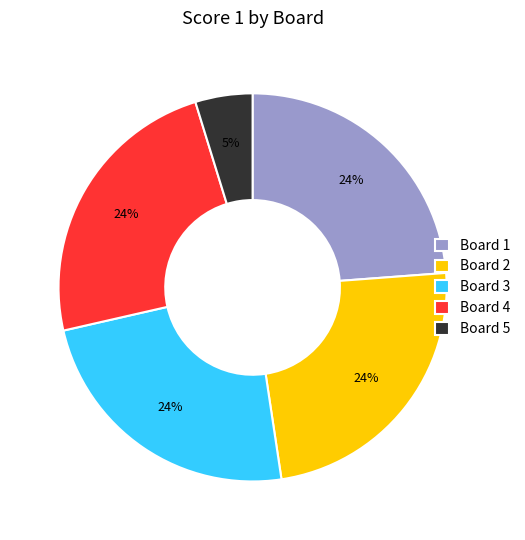

What is the smallest slice in the pie chart?

Board 5